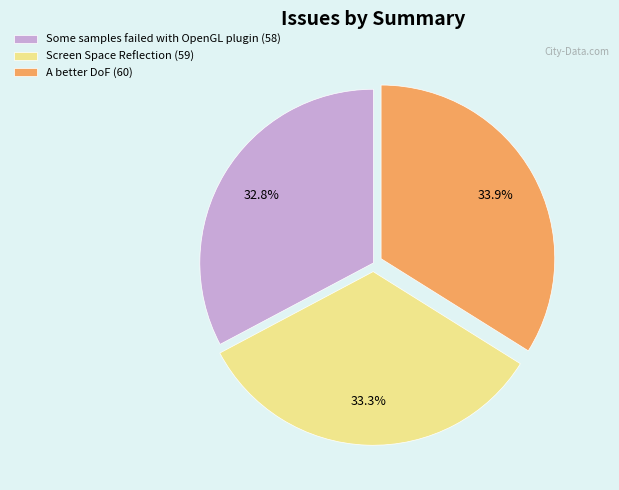

Count the number of slices in the pie.

3